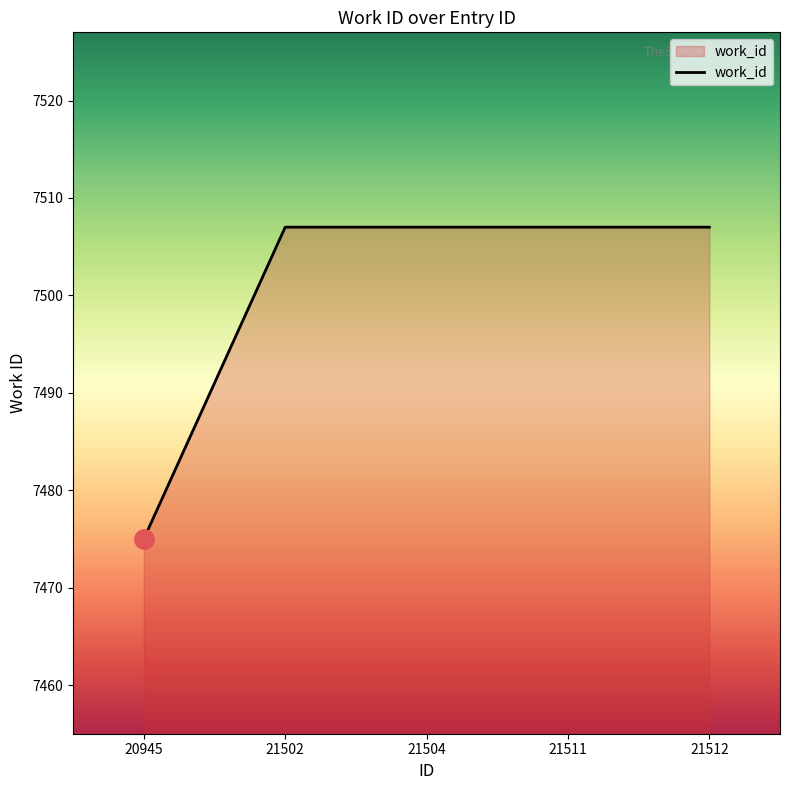

Between 21504 and 20945, which is larger?

21504